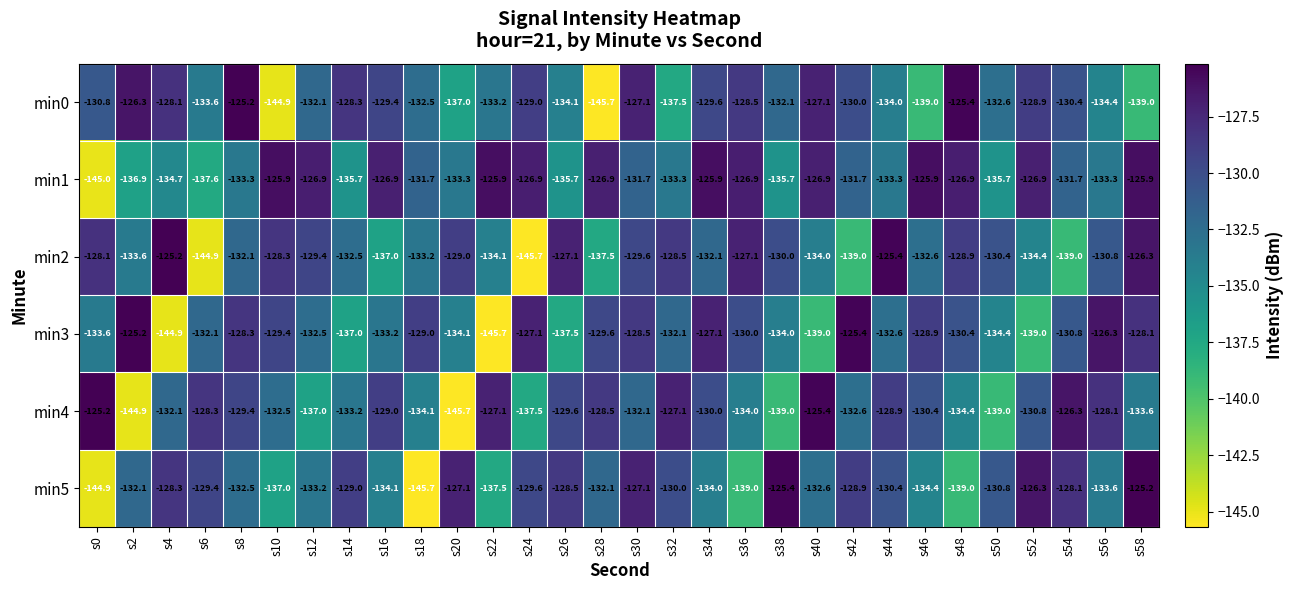

What is the smallest value displayed?

-145.7